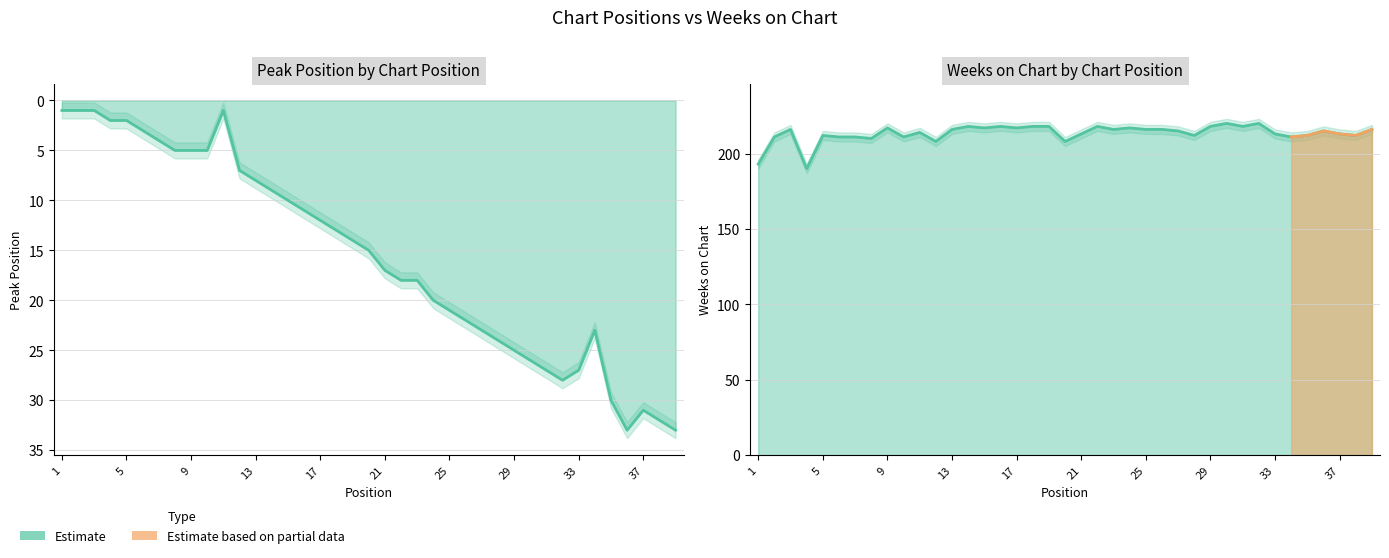

Which series has the largest total across all categories?

Weeks on Chart